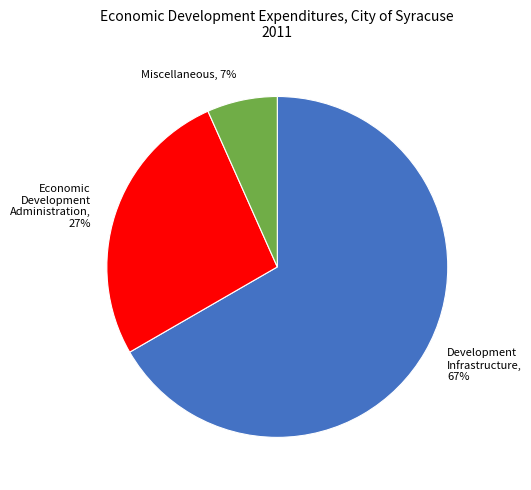

To the nearest percent, what is the difference between the Economic Development Administration, 27% and Development Infrastructure, 67% slice percentages?

40%